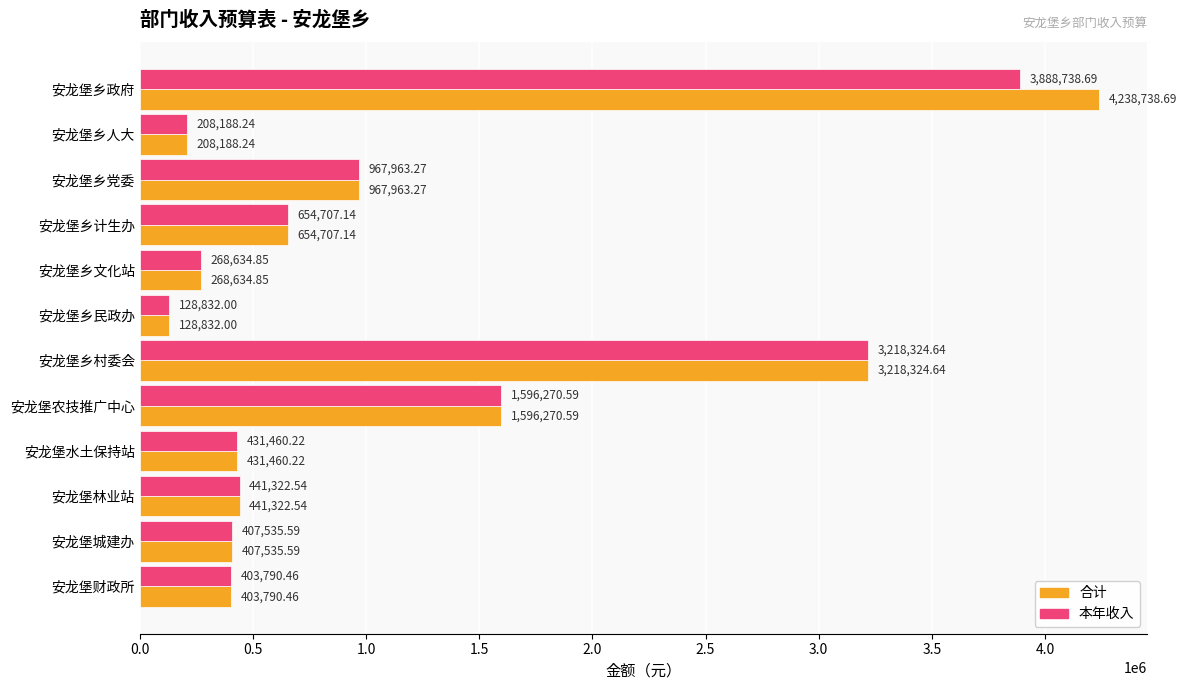

Which series has the largest total across all categories?

合计